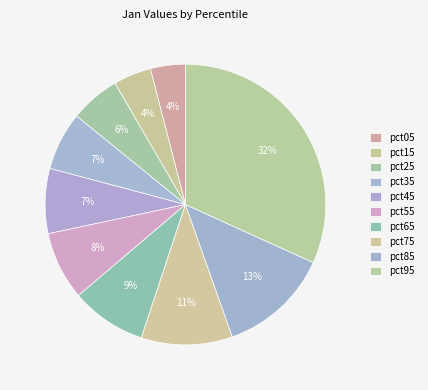

Which slice is the smallest?

pct05